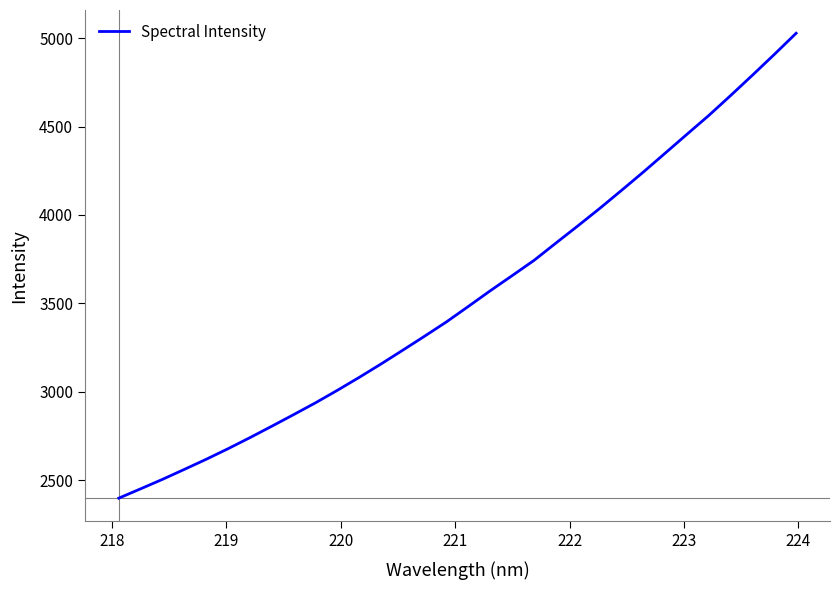

What is the greatest value displayed?

5028.0